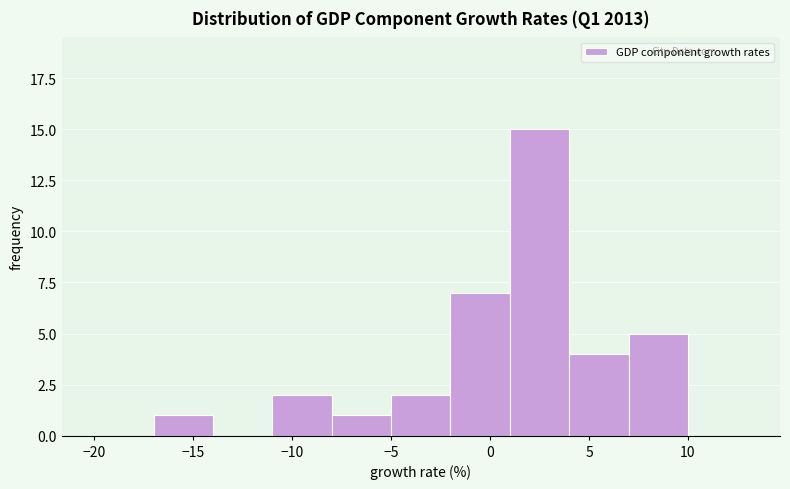

Which range on the x-axis has the tallest bar?

1 to 4